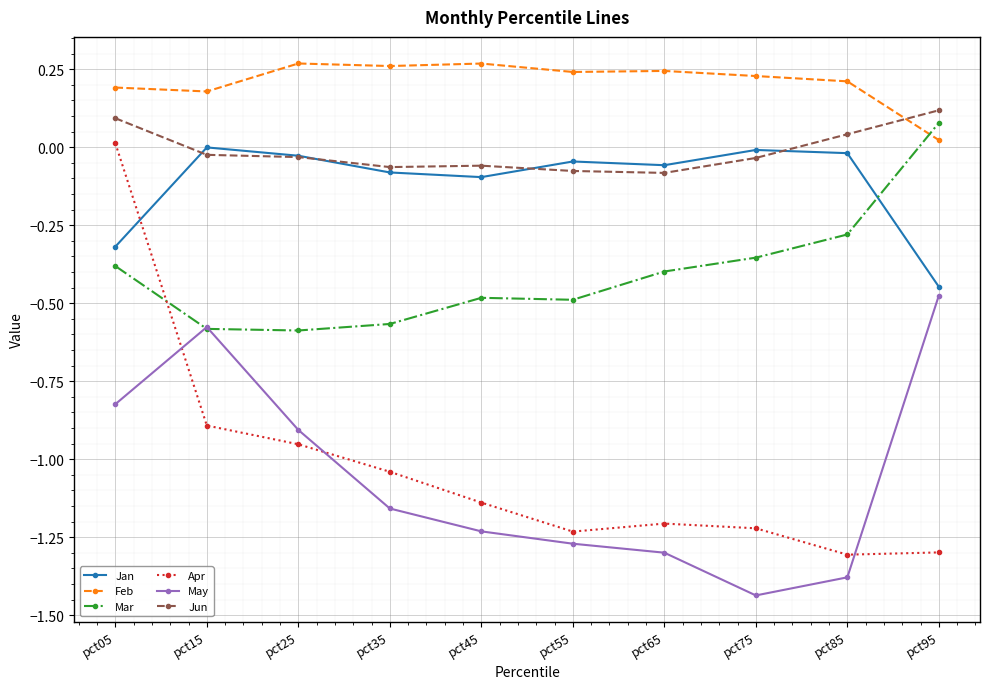

True or false: Apr and Jun cross at least once.

False